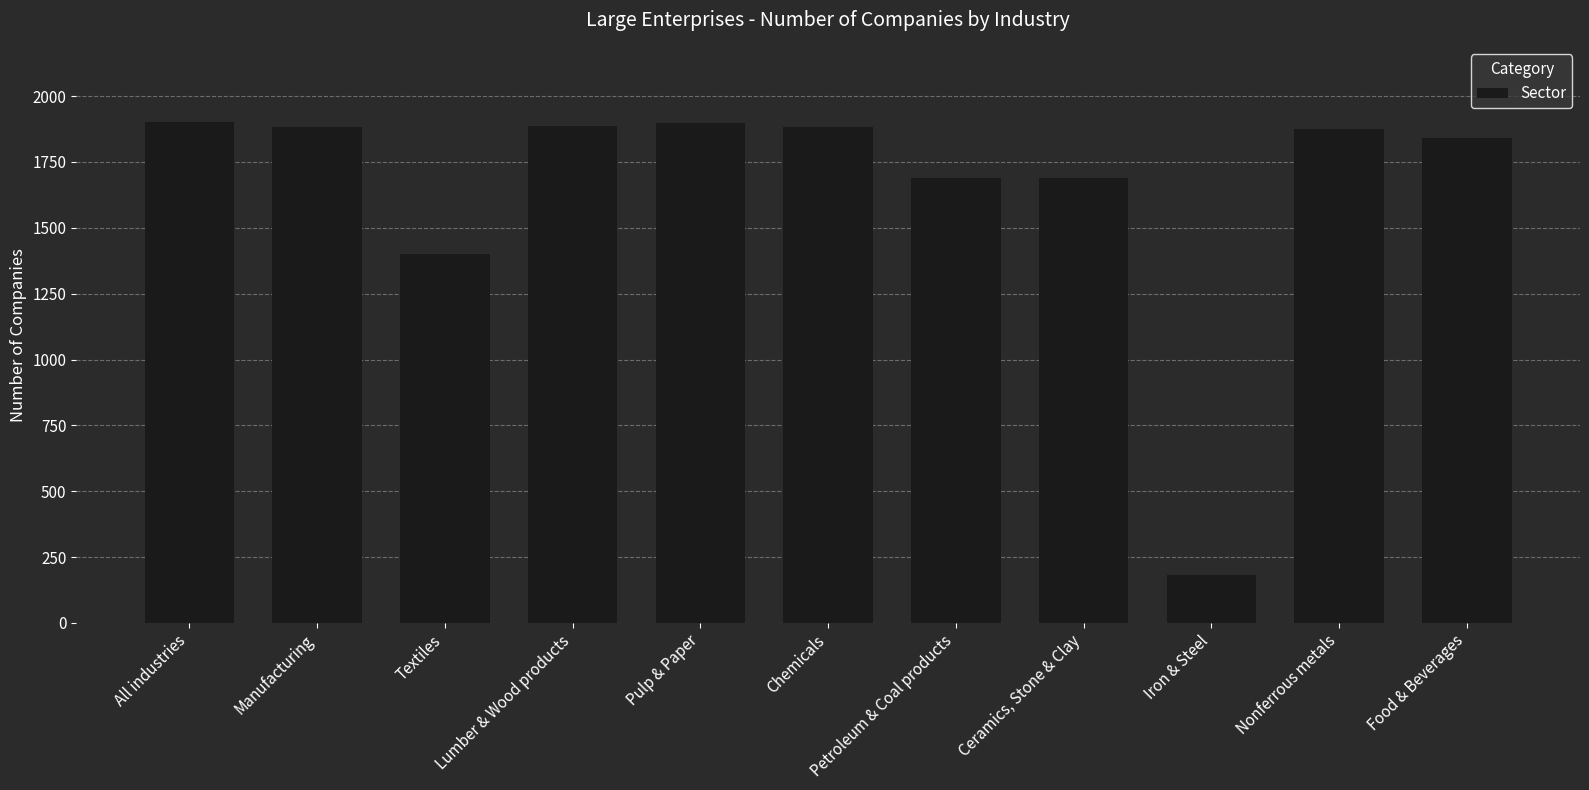

What is the average value?

1647